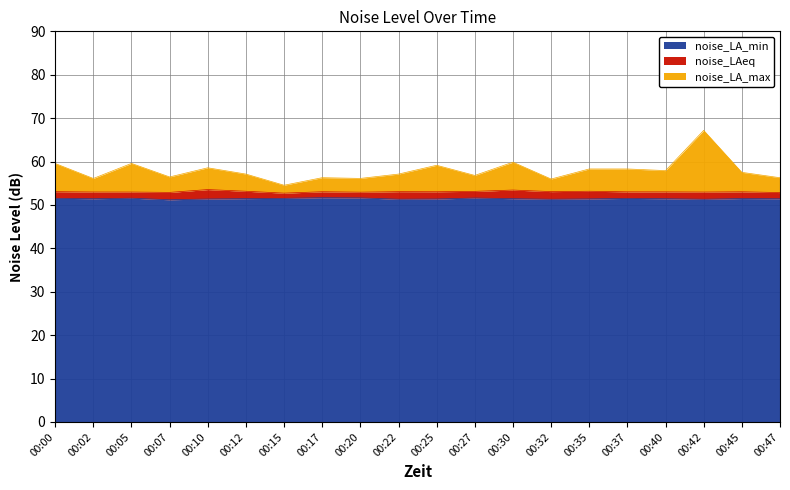

What is the value of the noise_LAeq point at the 1st from the left?

53.1